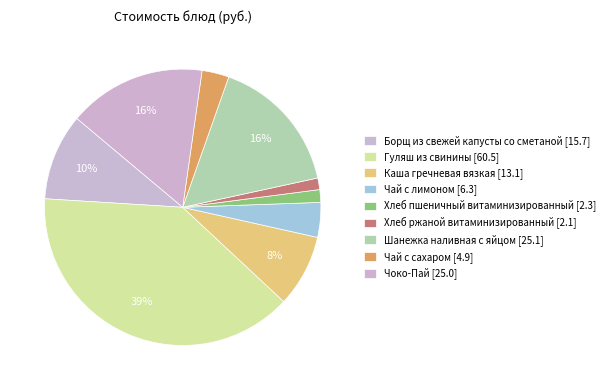

Which slice is the smallest?

Хлеб ржаной витаминизированный